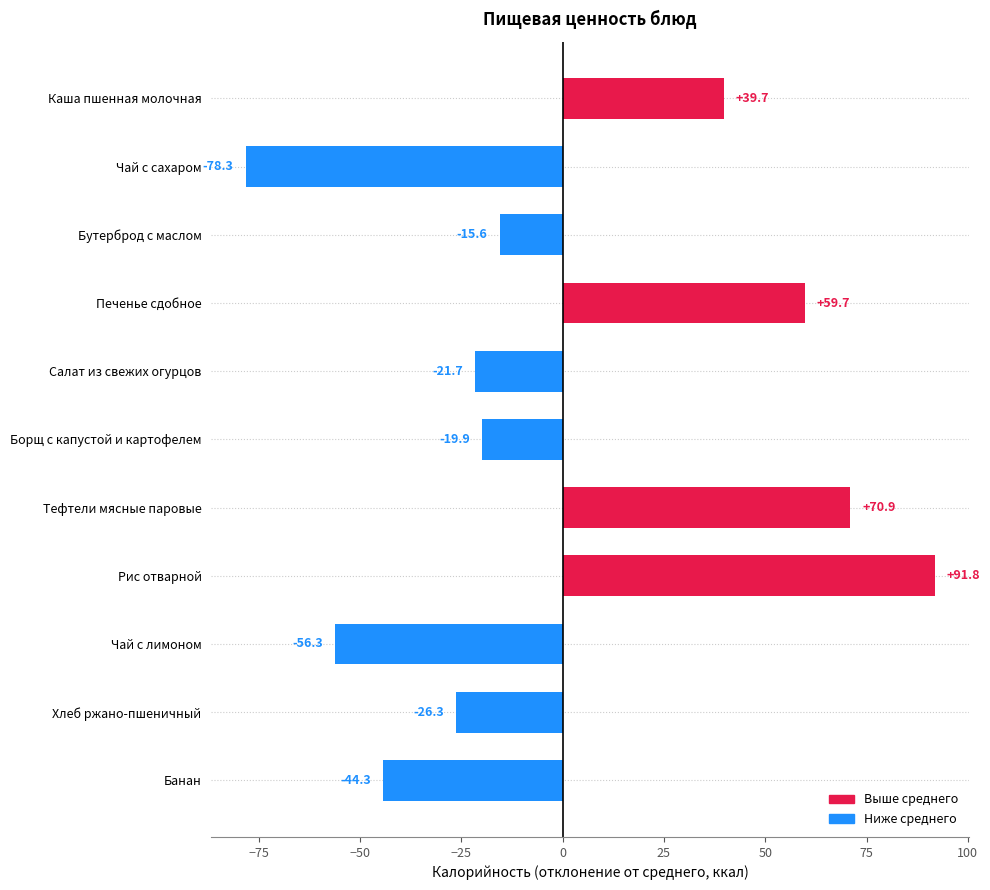

What is the label of the 7th bar from the top?

Тефтели мясные паровые